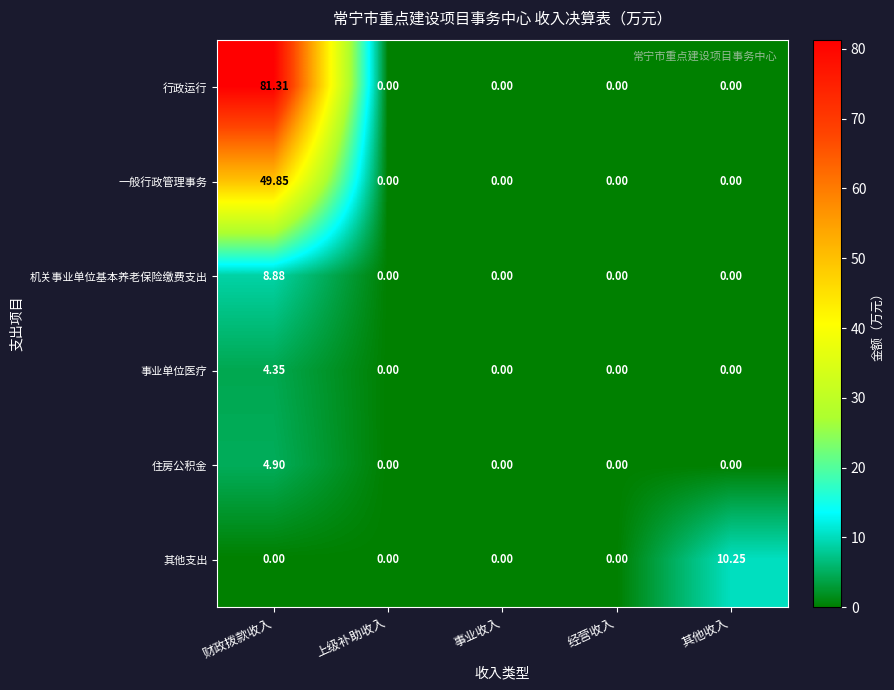

At which category is the sum across all series the highest?

财政拨款收入